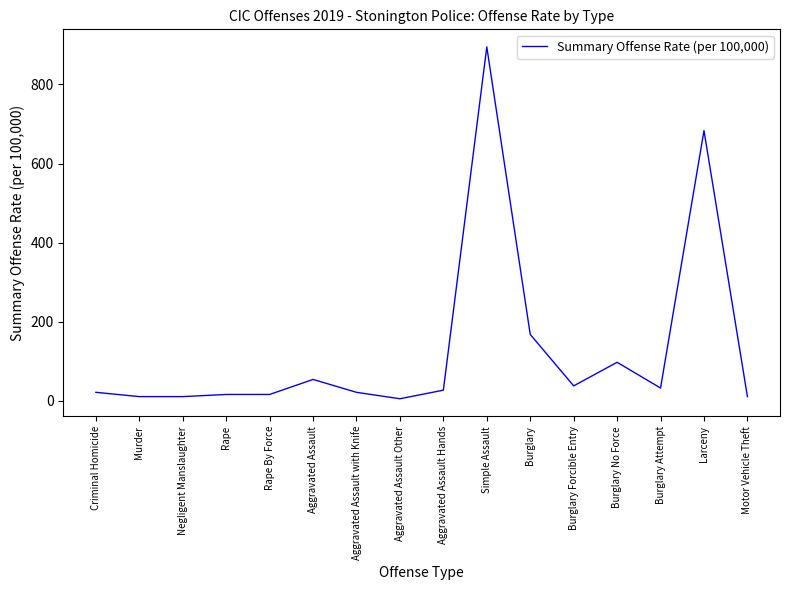

Does the chart have visible grid lines?

No